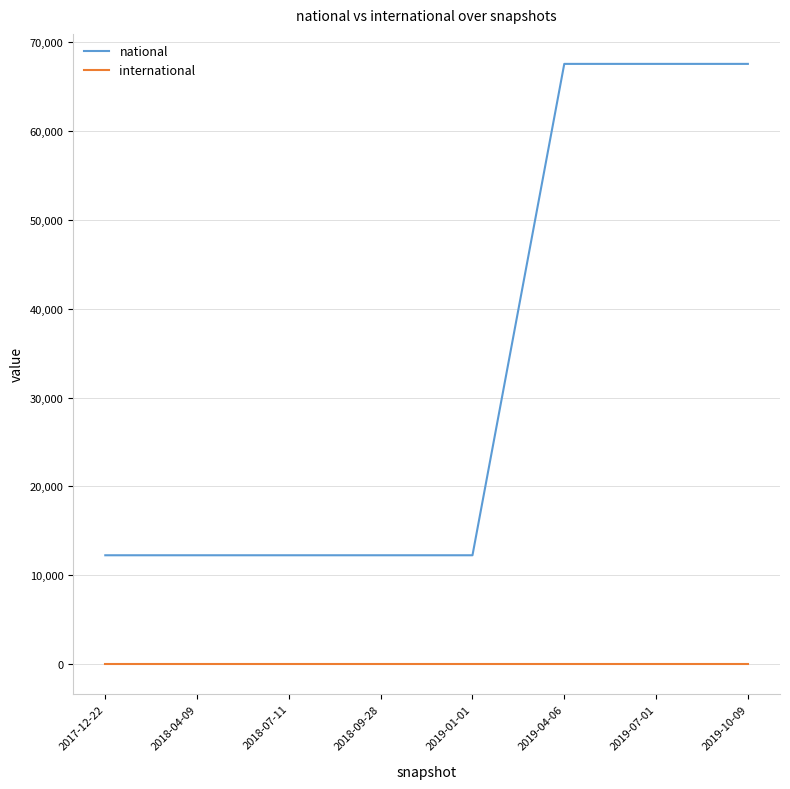

Reading left to right, what are all the values shown in this chart?

national: 2017-12-22=12230	2018-04-09=12230	2018-07-11=12230	2018-09-28=12230	2019-01-01=12230	2019-04-06=67579	2019-07-01=67579	2019-10-09=67579
international: 2017-12-22=0	2018-04-09=0	2018-07-11=0	2018-09-28=0	2019-01-01=0	2019-04-06=0	2019-07-01=0	2019-10-09=0